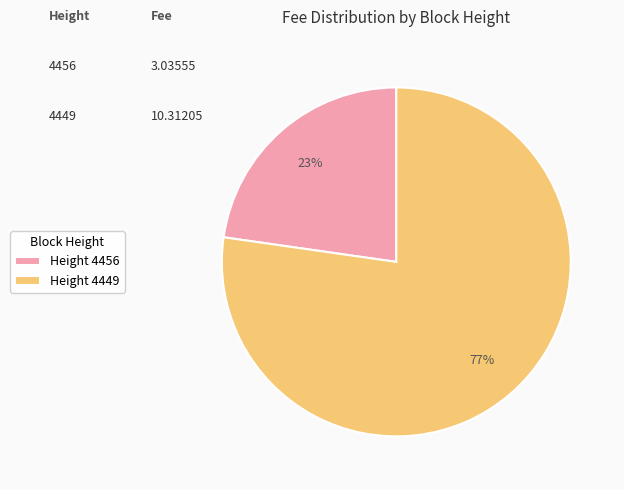

Combined, do Height 4456 and Height 4449 account for over 50%?

Yes